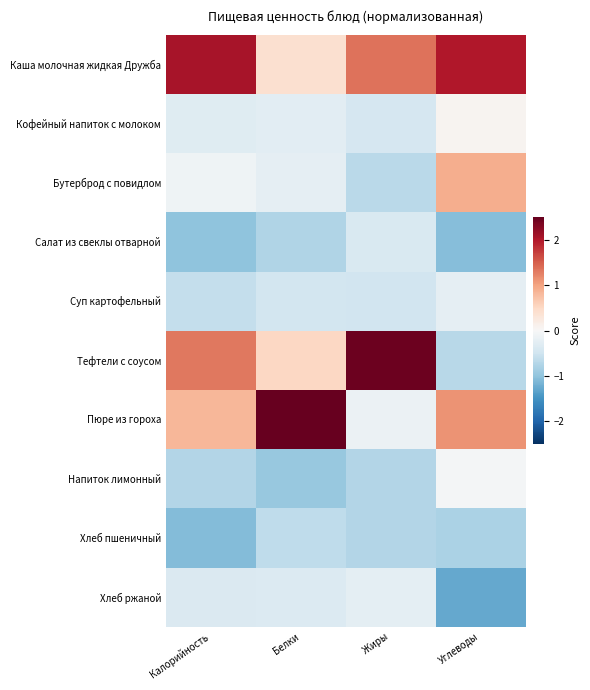

Which series changed the most between Белки and Жиры?

Пюре из гороха